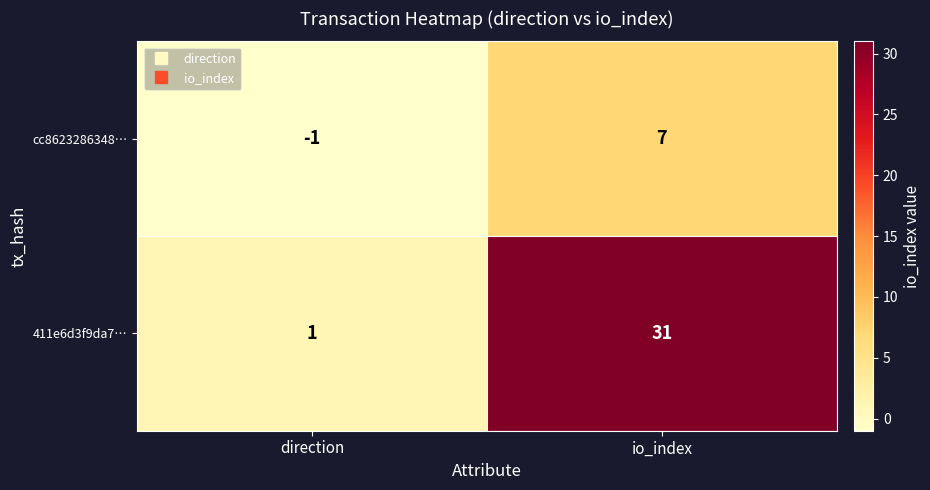

How many negative values does the cc8623286348… series have?

1